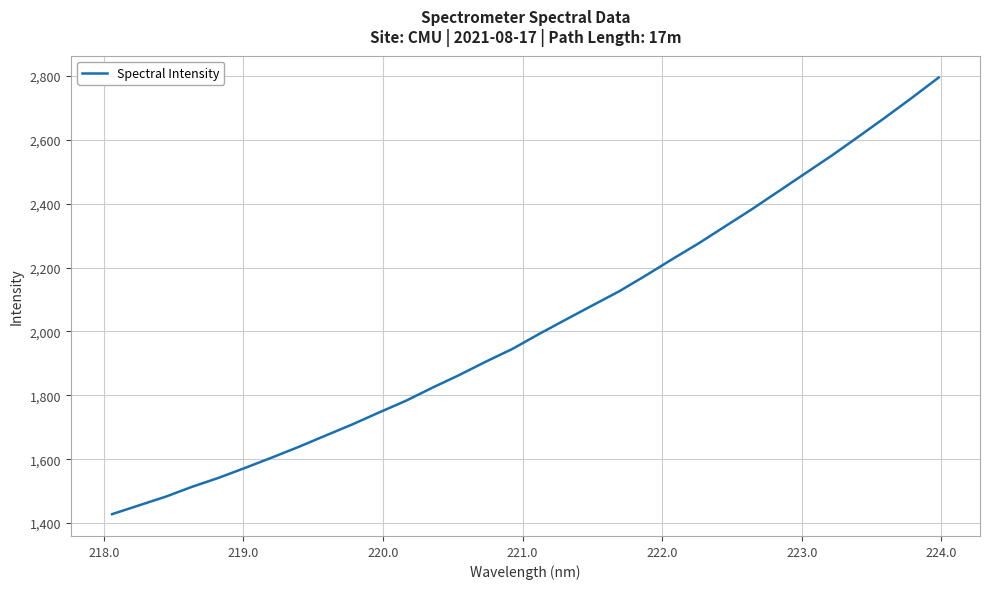

What is the difference between the maximum and minimum values?

1366.4